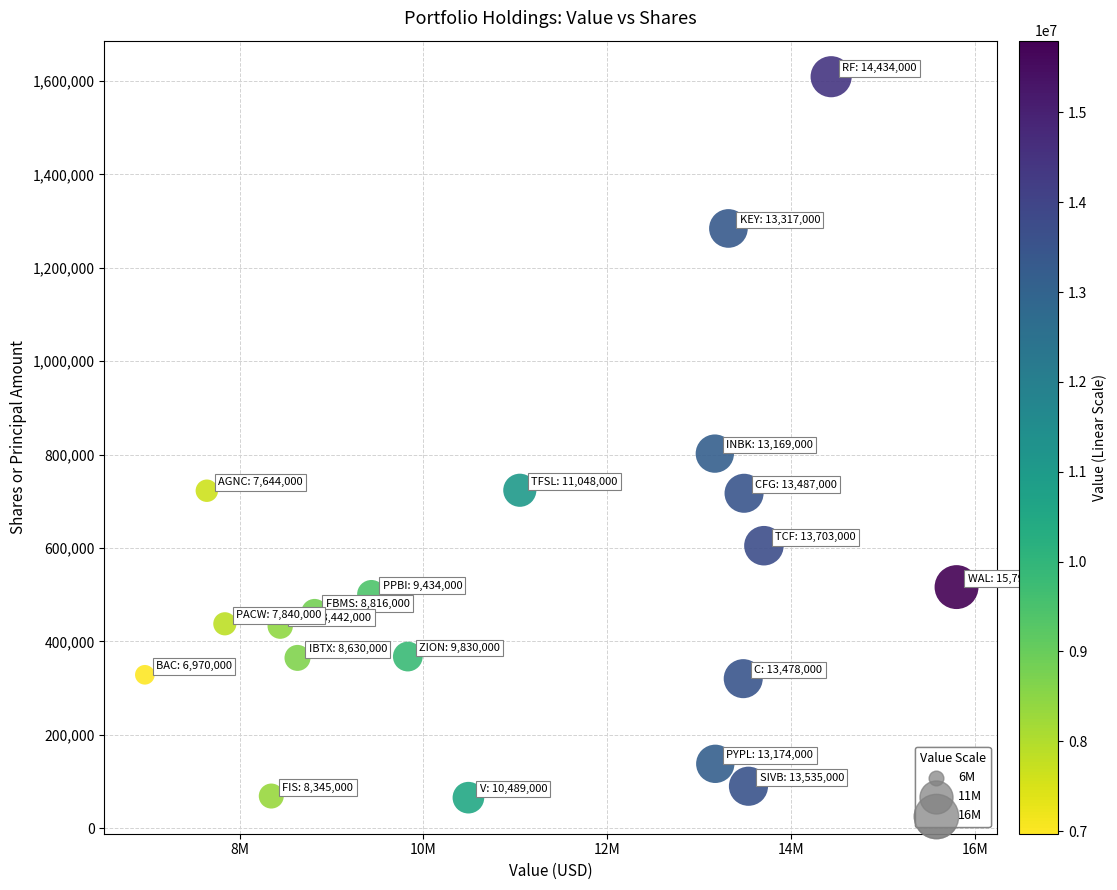

What is the range of X values (max minus min)?

8828000